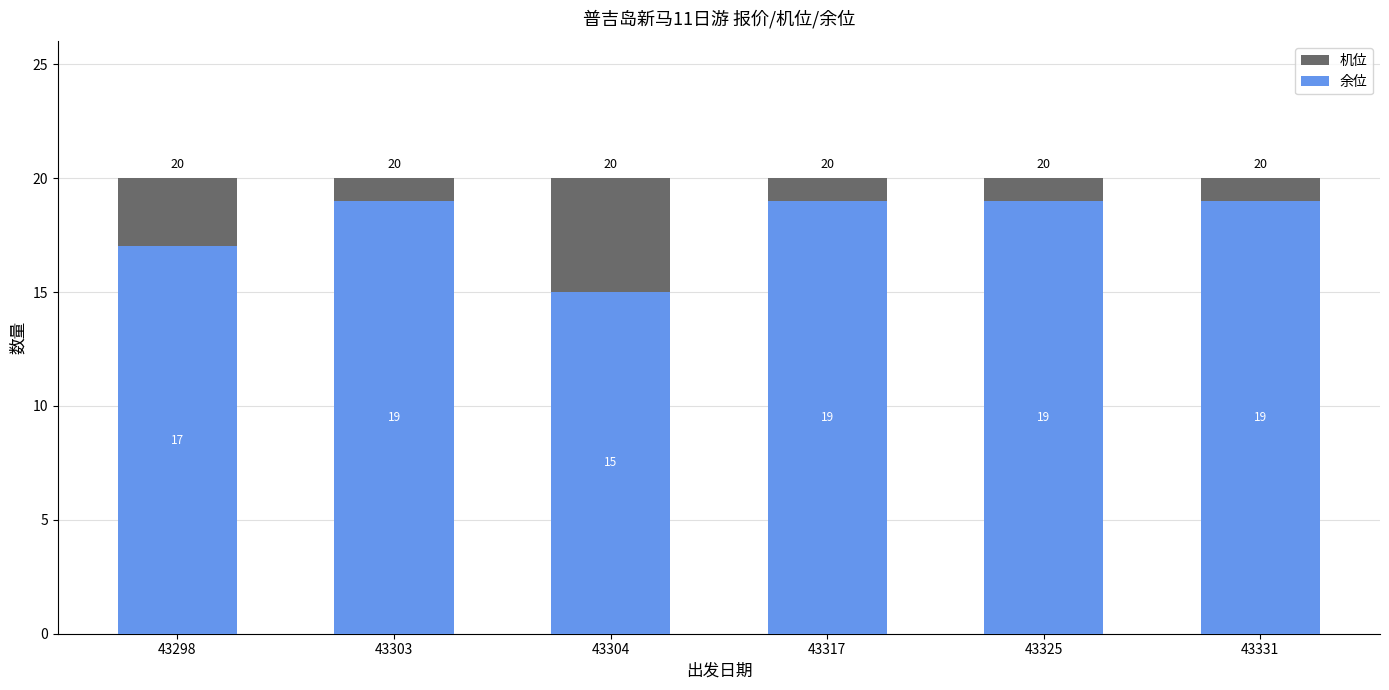

Which series changed the most between 43317 and 43325?

余位